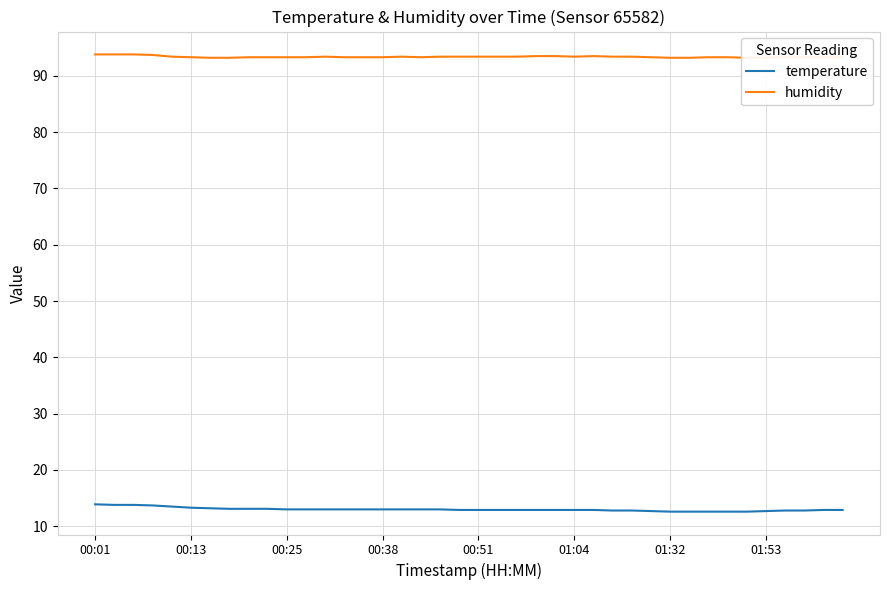

Is it true that humidity equals 30.4 at 17?

False